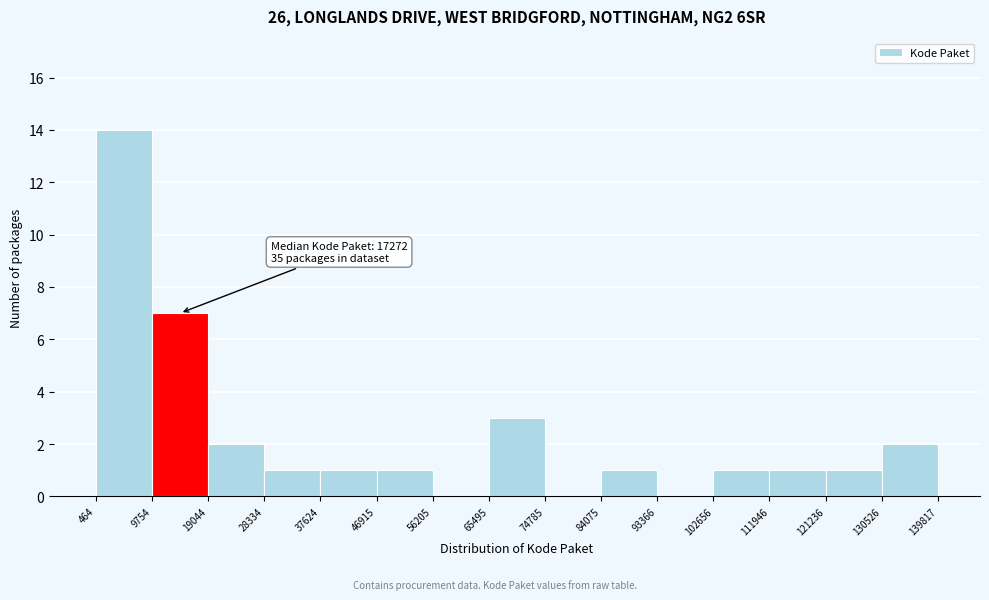

Which range on the x-axis has the tallest bar?

464 to 9754